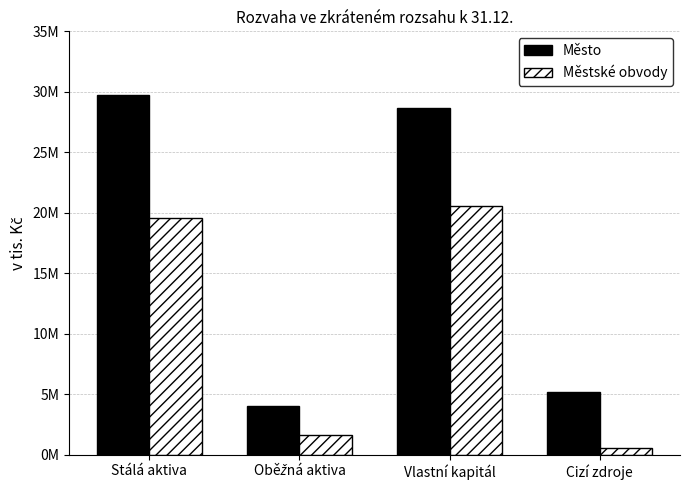

What are all the series names shown in the legend?

Město, Městské obvody